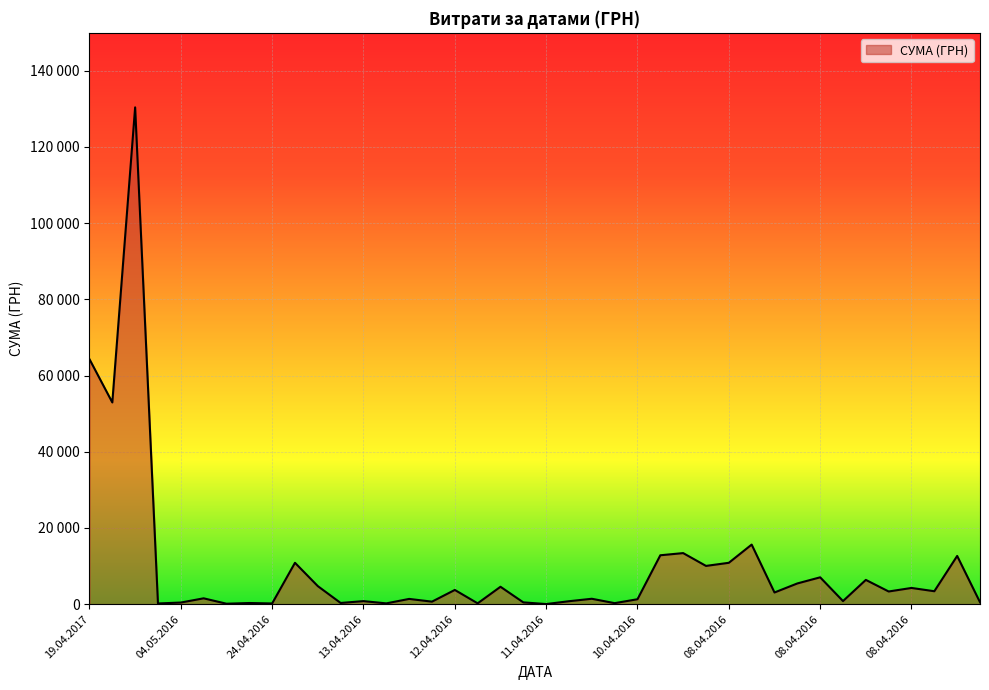

What is the value of the 28th point from the left?

10034.2